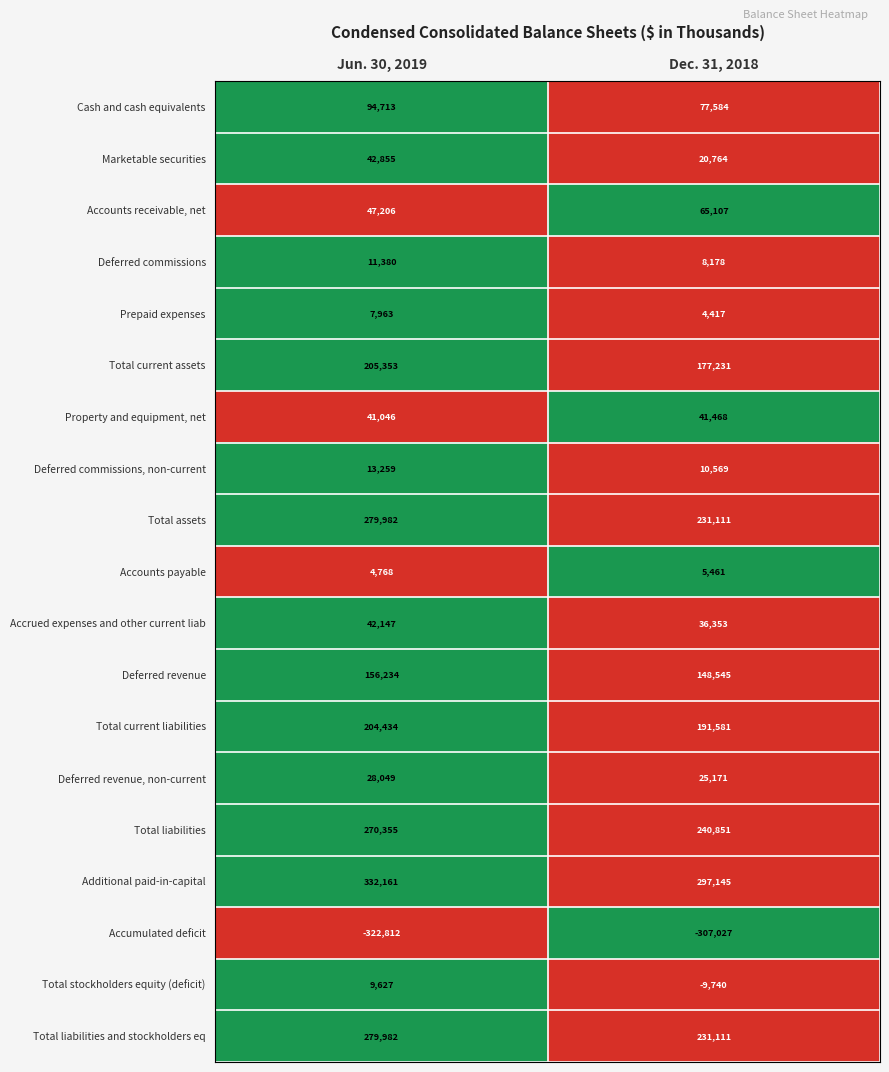

What is the difference between the highest and lowest values at Dec. 31, 2018?

604172